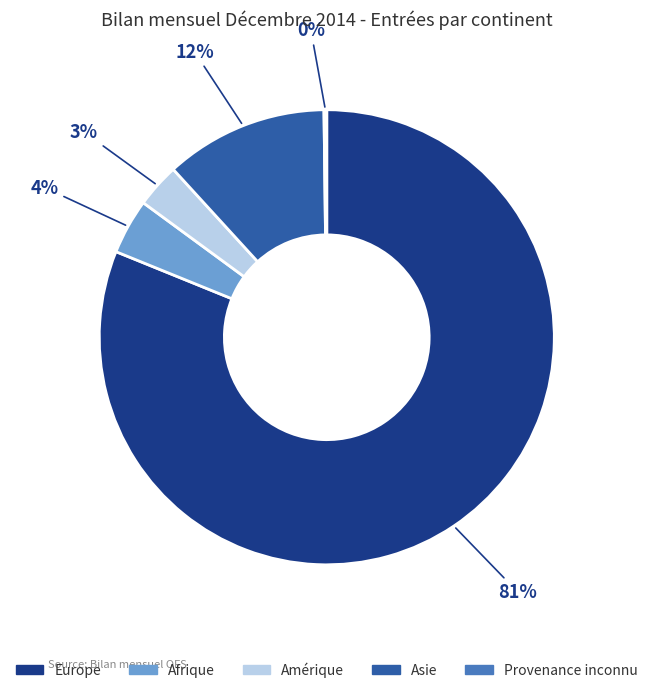

To the nearest percent, what is the difference between the largest and smallest slice percentages?

81%